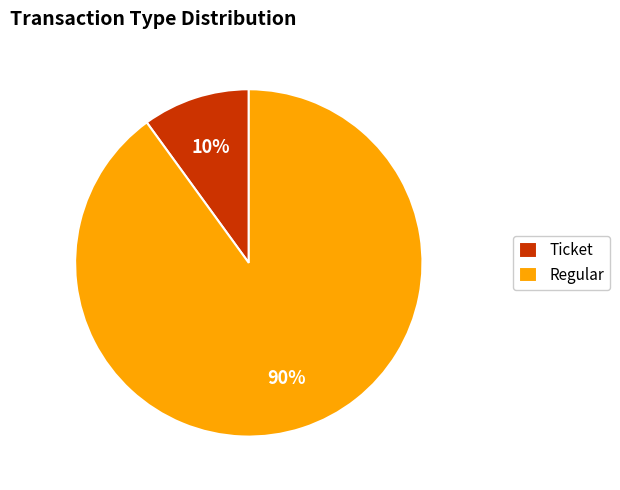

The Ticket slice represents 90% of the pie. True or false?

False